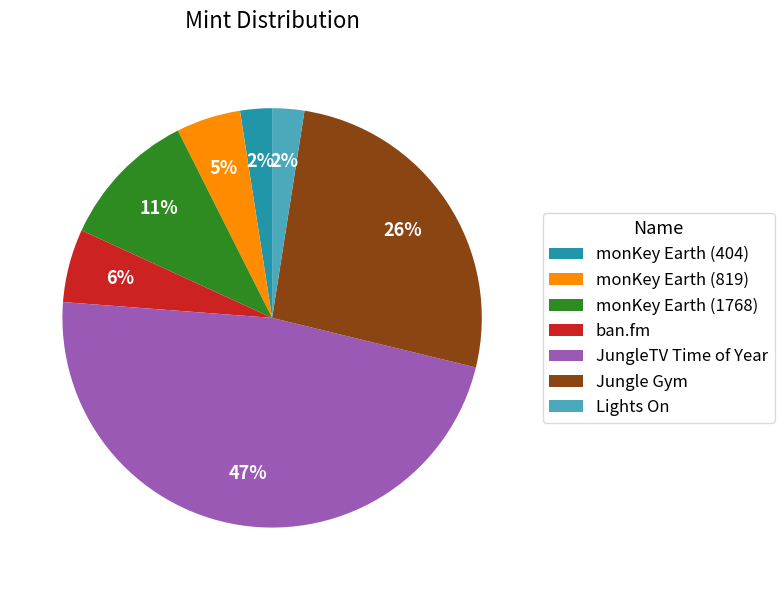

Is the sum of Lights On and monKey Earth (819) greater than half?

No